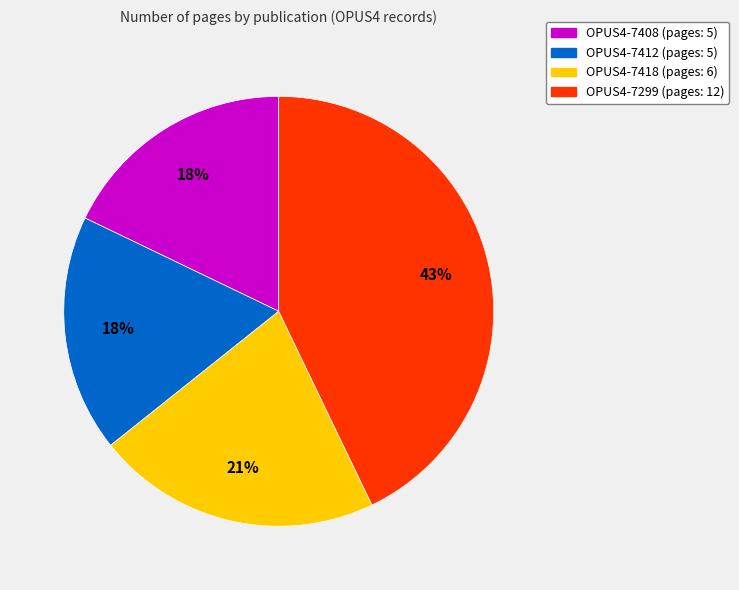

Combined, do OPUS4-7299 and OPUS4-7418 account for over 50%?

Yes